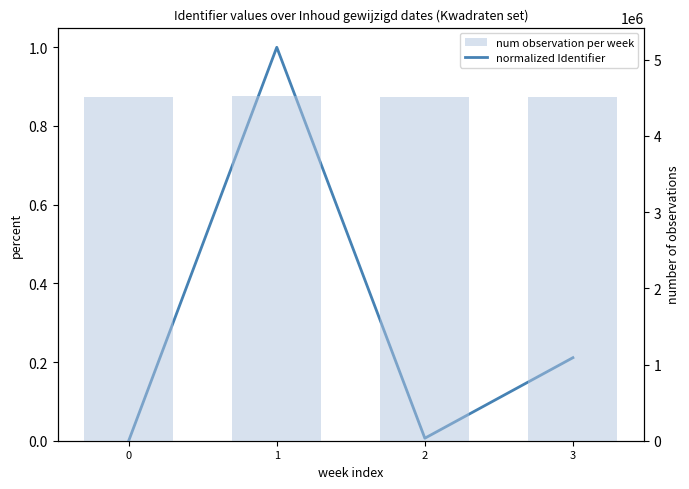

Count the number of data series in this chart.

2